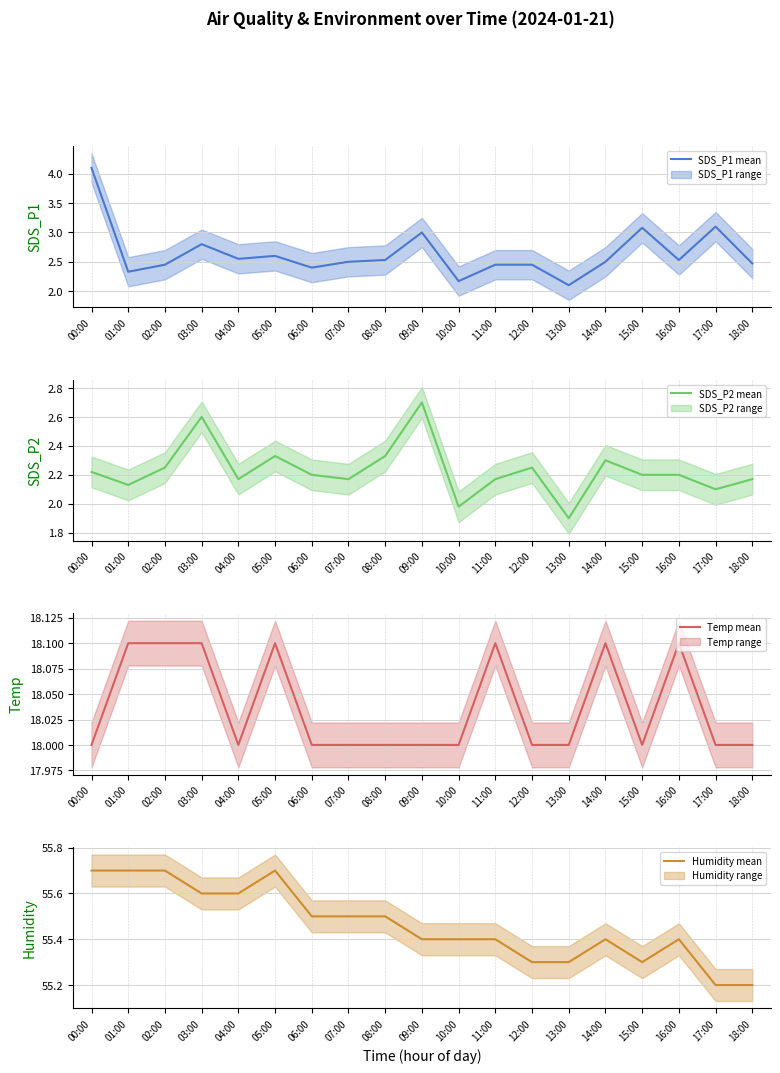

True or false: Humidity (mean) and SDS_P1 (mean) intersect in this chart.

False